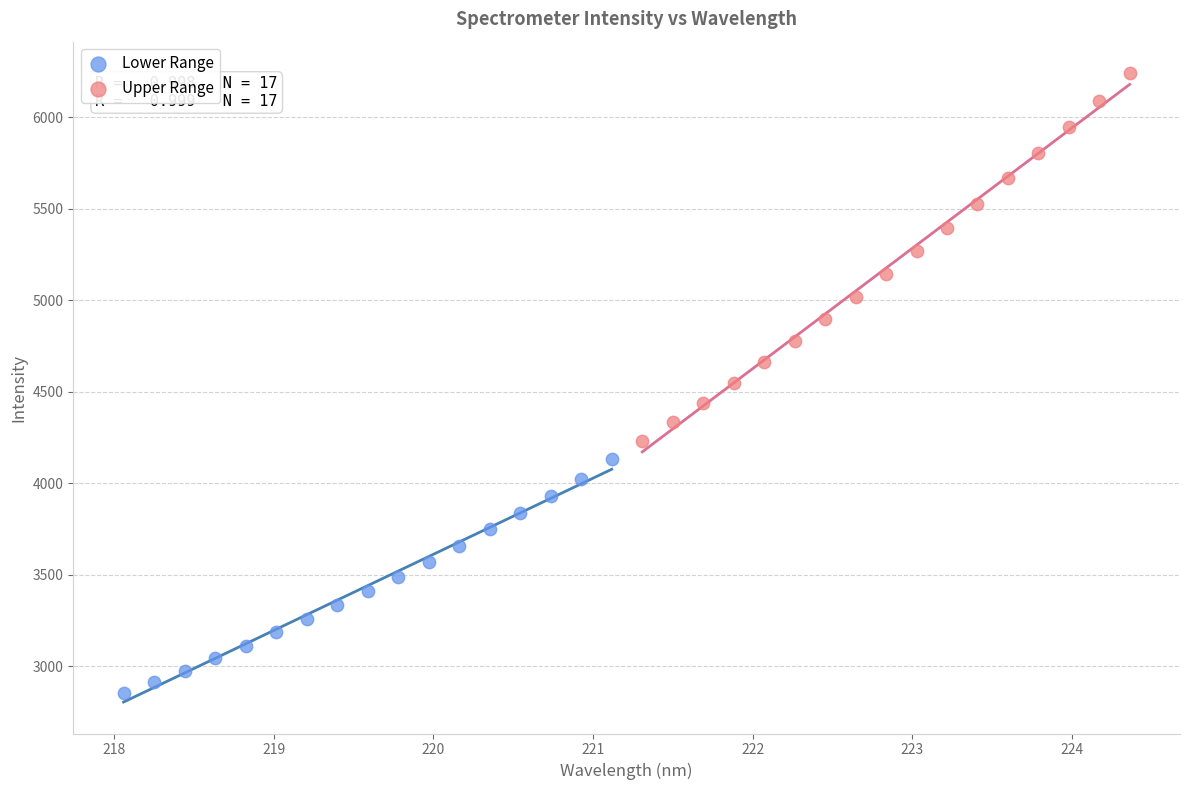

Which series has the widest spread of Y values?

Upper Range